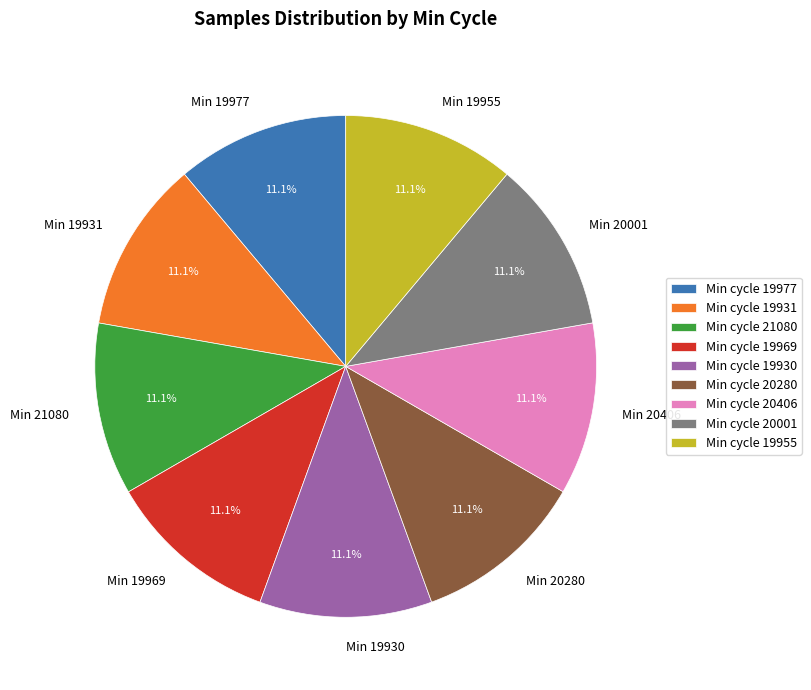

Is there a majority slice in this chart?

No